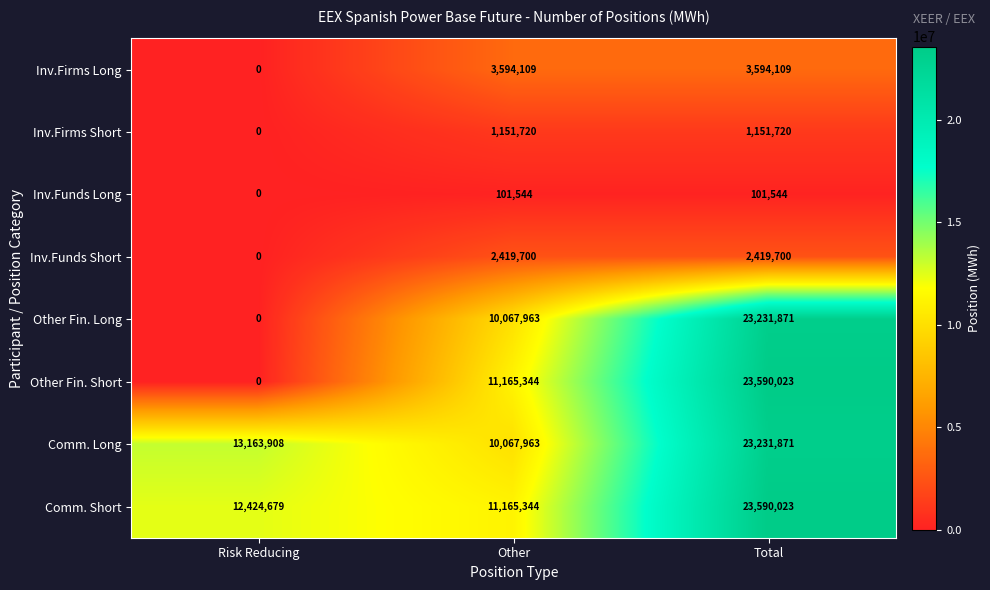

How many Inv.Funds Short values are between 0 and 2419700?

3